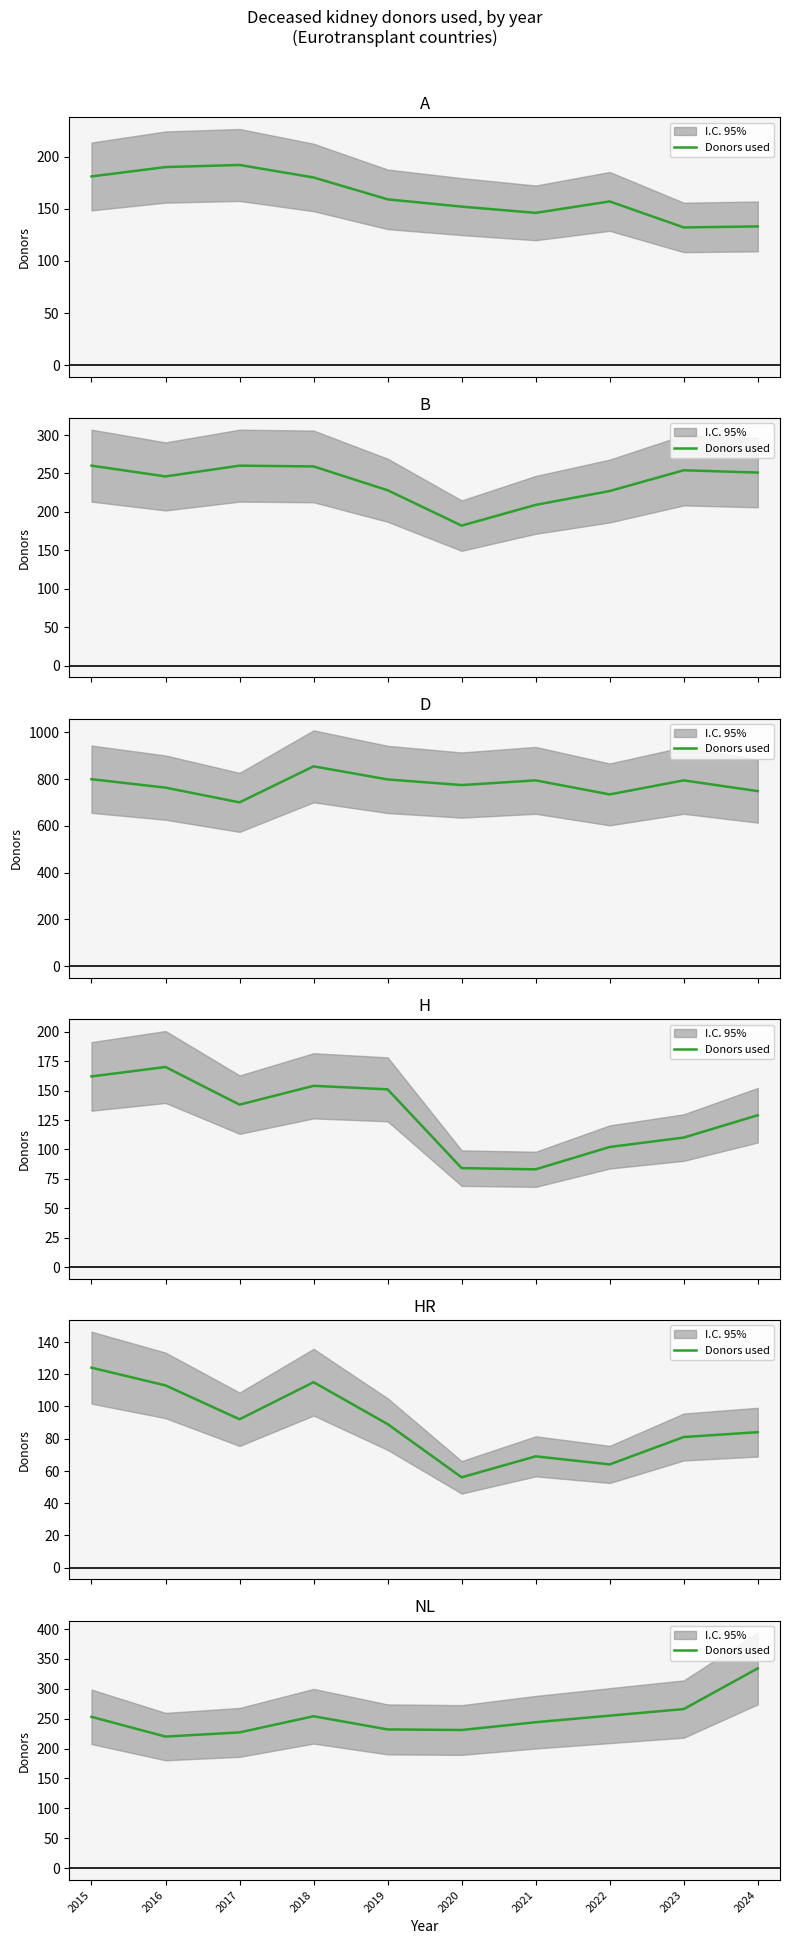

What is the difference between the values at 2016 and 2021?

24